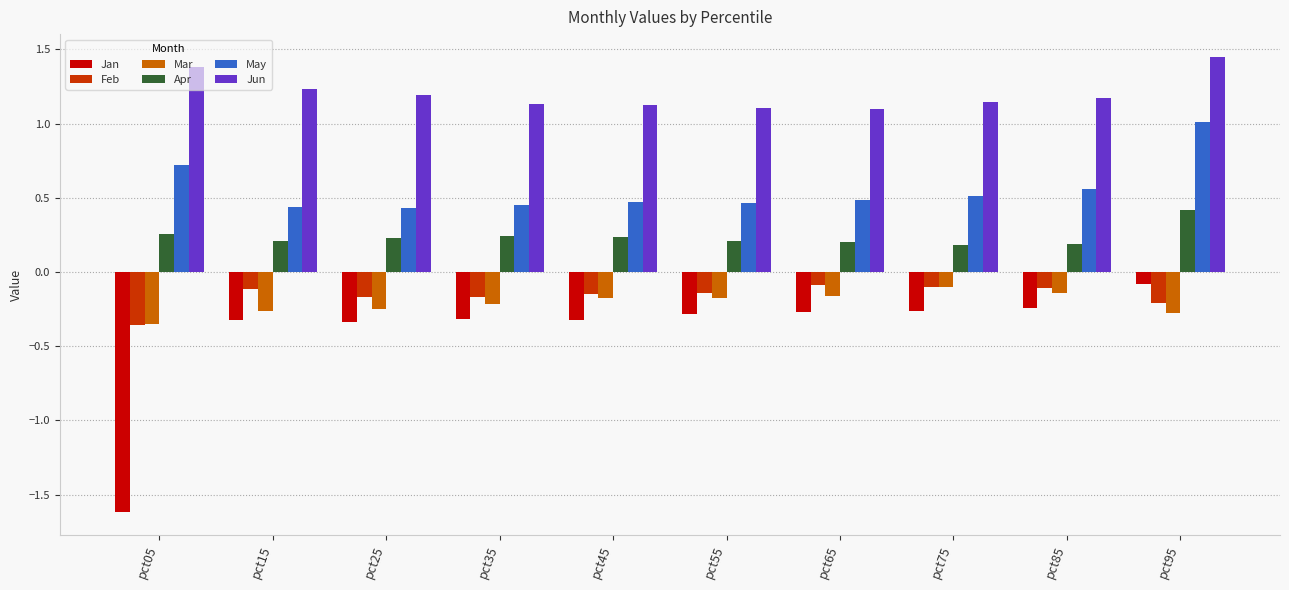

Is it true that Mar equals -0.4 at pct95?

False